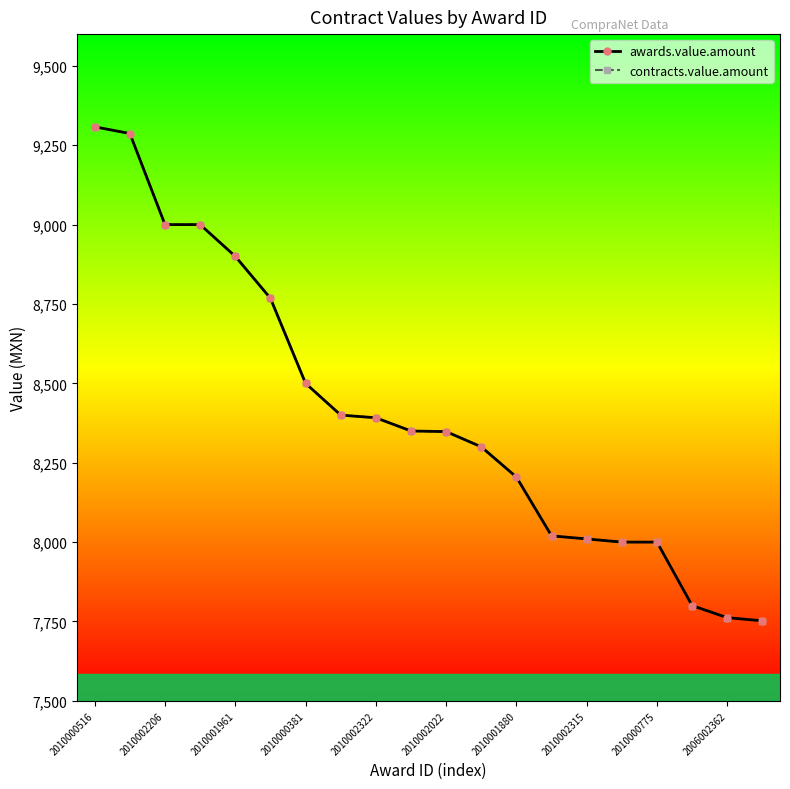

True or false: awards.value.amount and contracts.value.amount cross at least once.

False